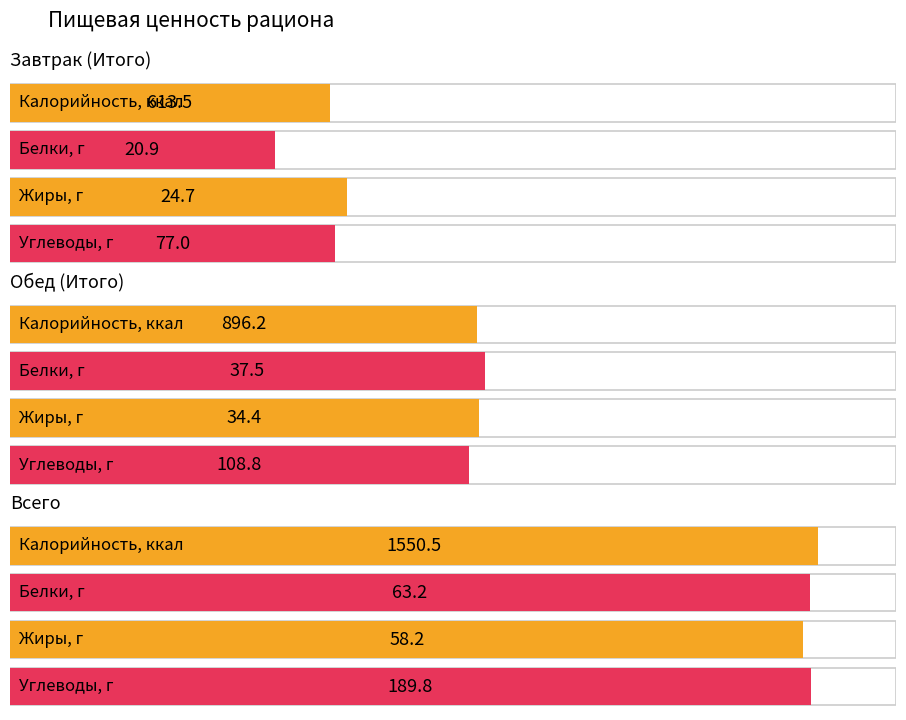

Reading right to left, what are all the values shown in this chart?

Калорийность: Всего=1550.5	Обед (Итого)=896.2	Завтрак (Итого)=613.5
Белки: Всего=63.2	Обед (Итого)=37.5	Завтрак (Итого)=20.9
Жиры: Всего=58.2	Обед (Итого)=34.4	Завтрак (Итого)=24.7
Углеводы: Всего=189.8	Обед (Итого)=108.8	Завтрак (Итого)=77.0